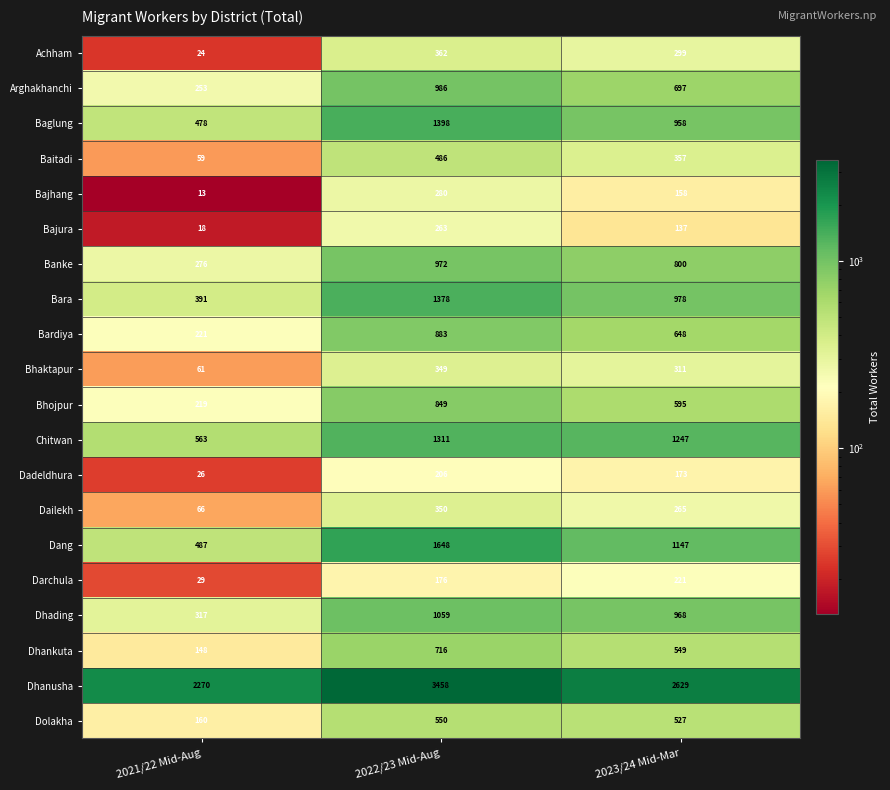

Which series has the widest spread of values?

Dhanusha